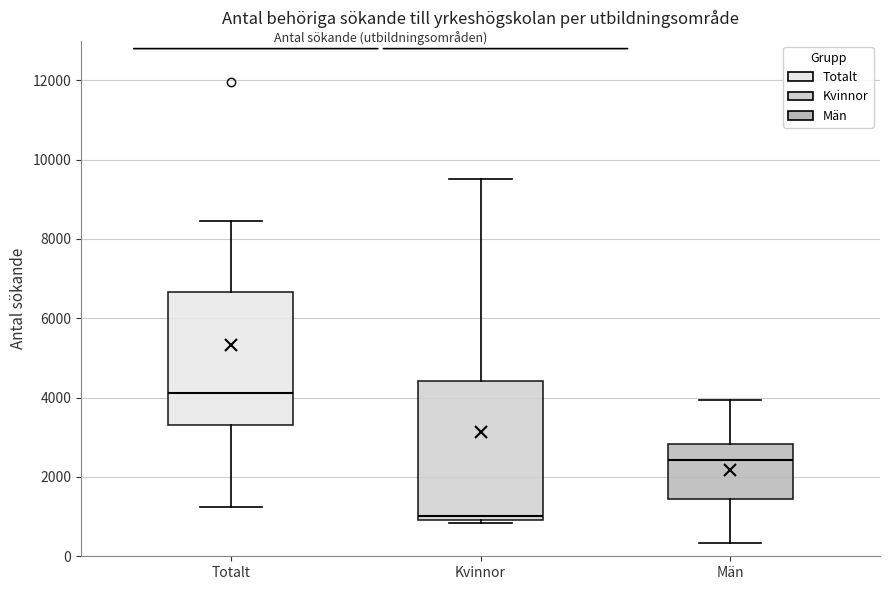

Where is the upper edge of the box for Kvinnor on the y-axis? The values are not printed on the chart, so give them approximately, as read against the axis.

4400